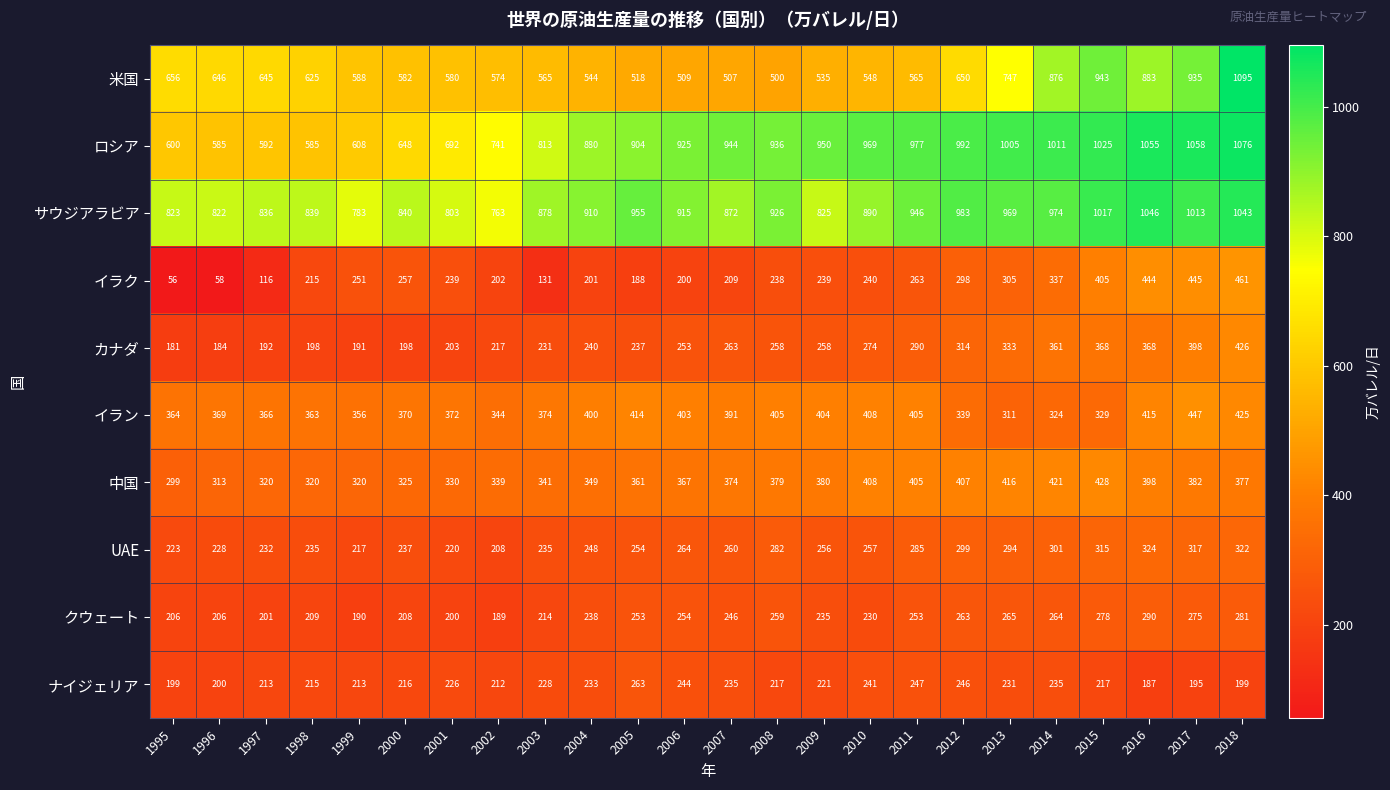

Which series has the largest range (max minus min)?

米国